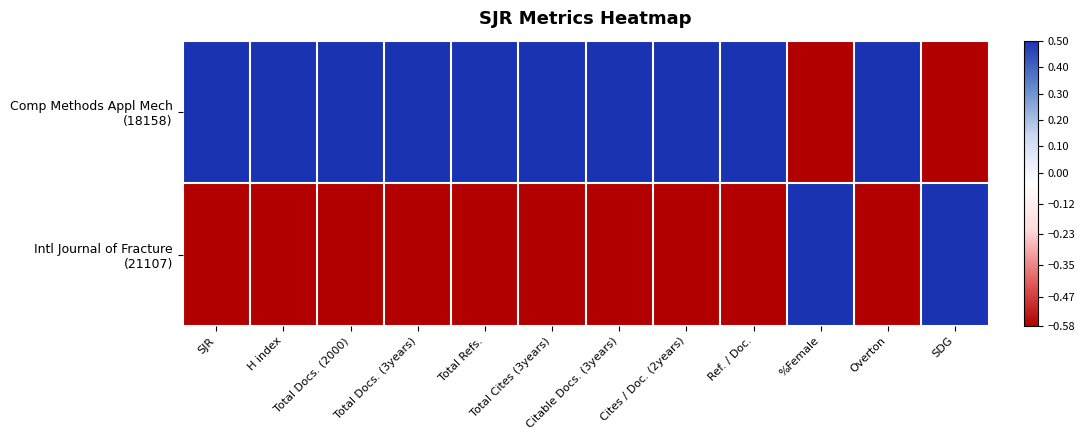

Which series has the widest spread of values?

Comp Methods Appl Mech (18158)